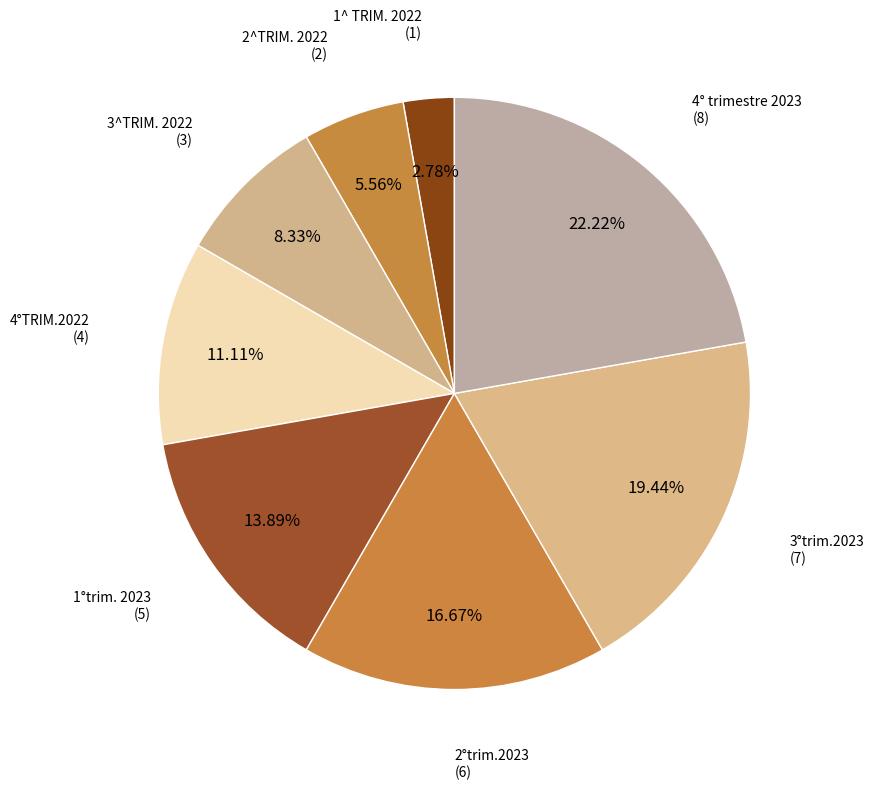

Which slice is the smallest?

1^ TRIM. 2022